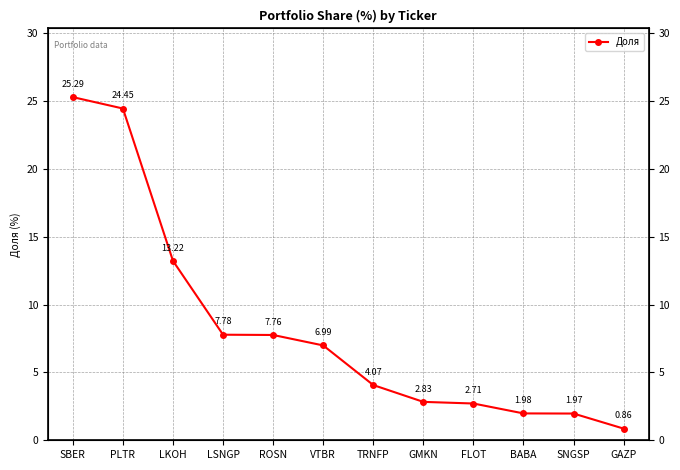

How many data points are less than 6?

6